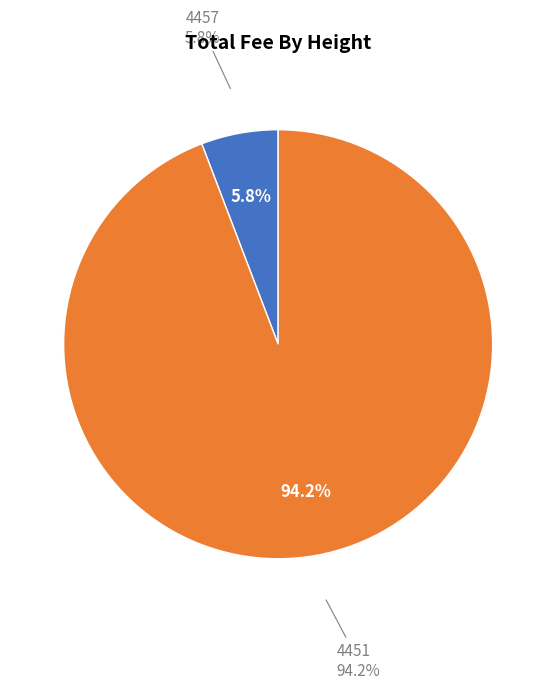

Which has a higher value, 4451 or 4457?

4451